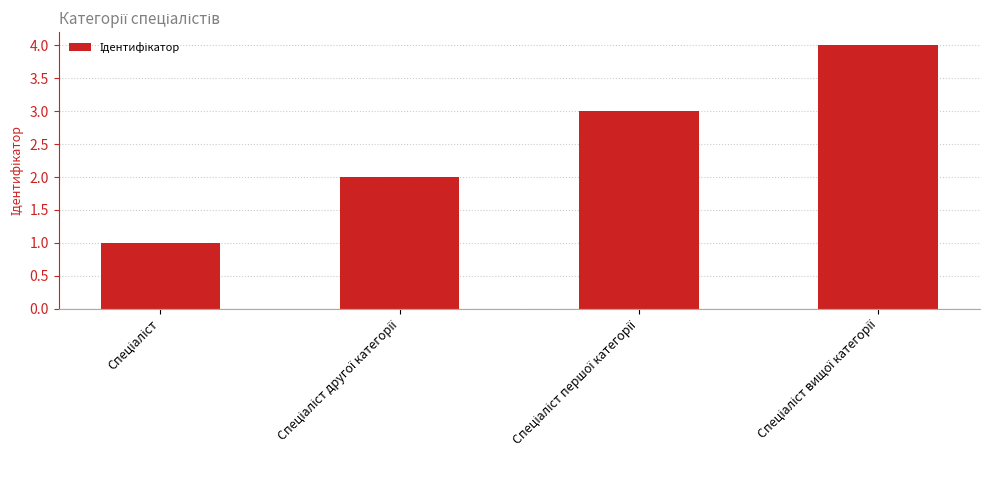

What is the greatest value displayed?

4